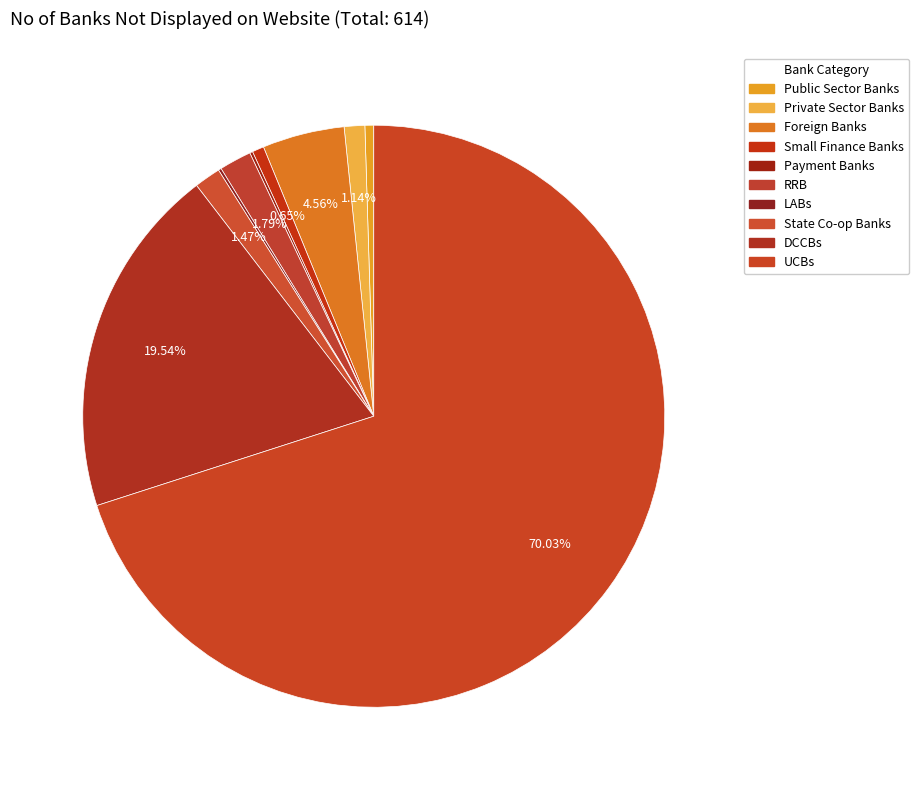

What is the total percentage of Small Finance Banks and DCCBs?

20.2%